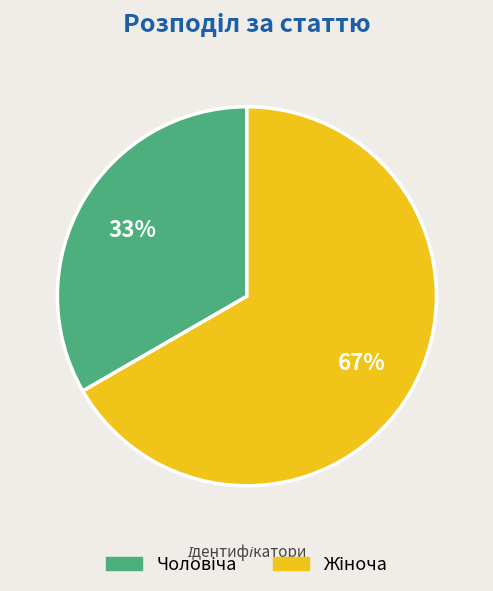

To the nearest percent, what is the average slice percentage?

50%